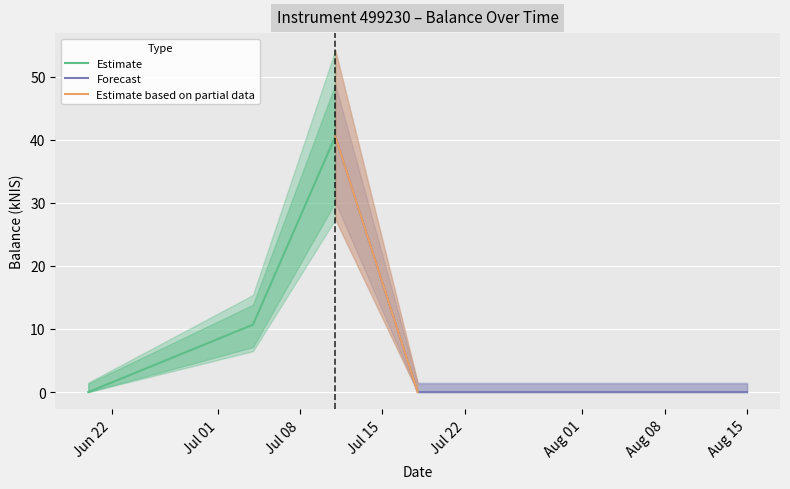

Is it true that the value at 2024-08-15 is 0.0?

True